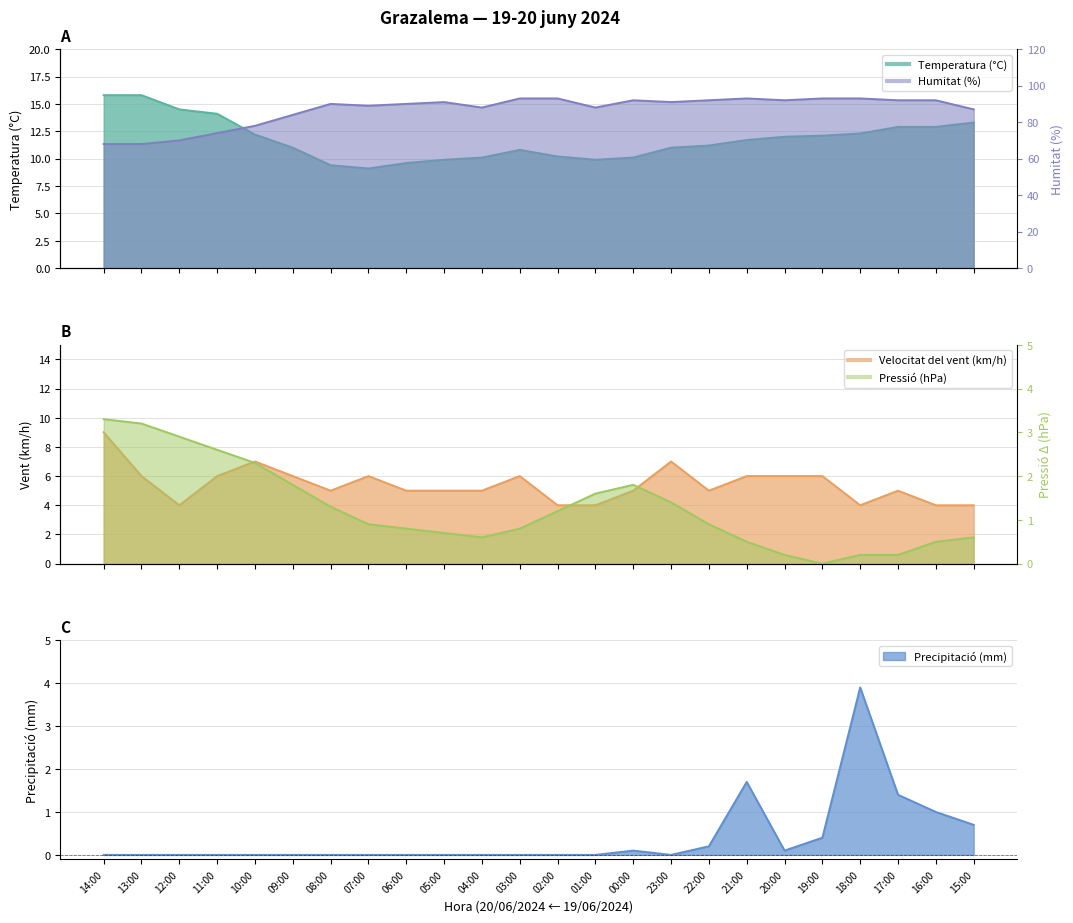

Which label corresponds to the smallest value in the chart?

19:00